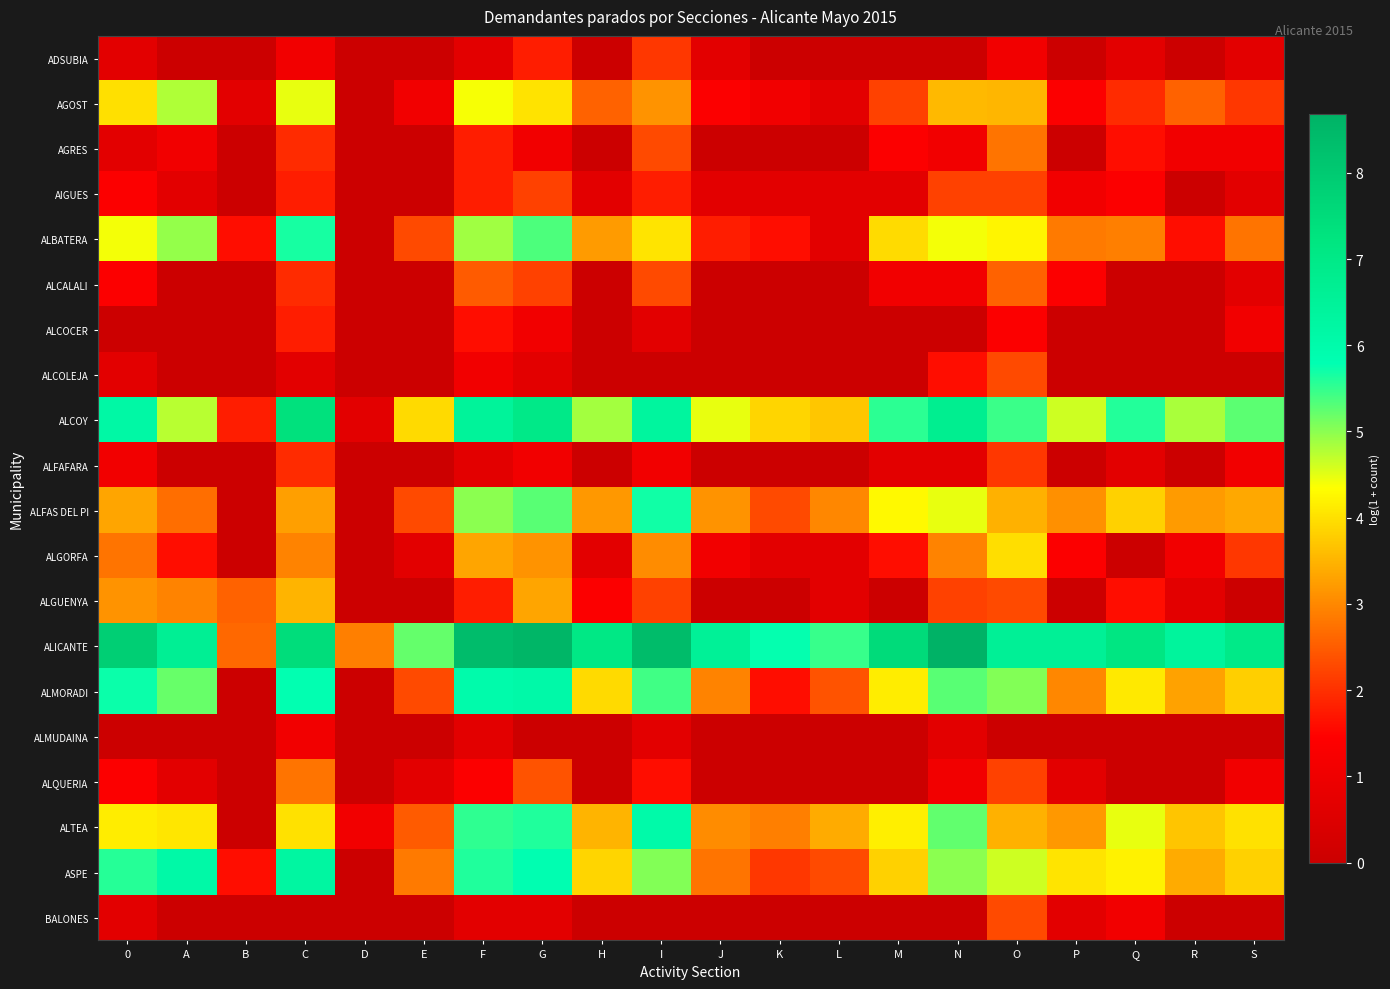

What is the total value across all series at J?

28.6